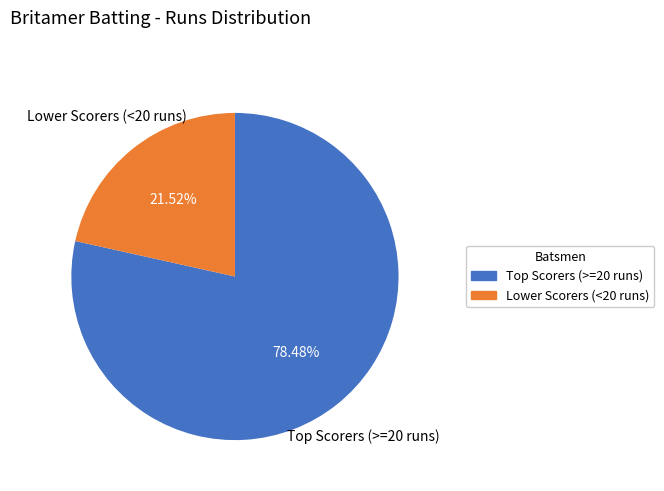

Rank the categories by value from lowest to highest.

Lower Scorers (<20 runs), Top Scorers (>=20 runs)